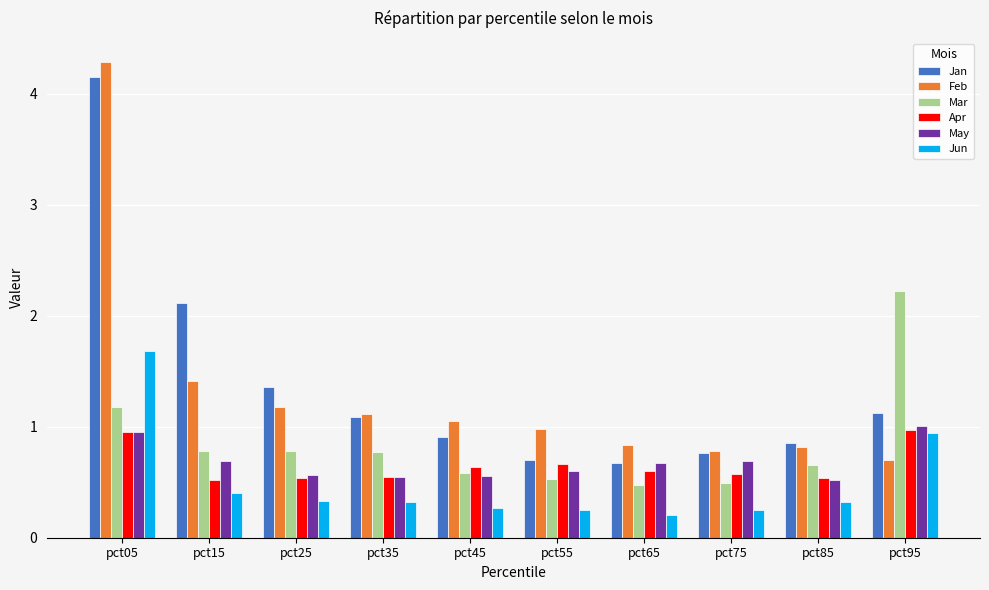

At how many categories does at least one series exceed 0?

10